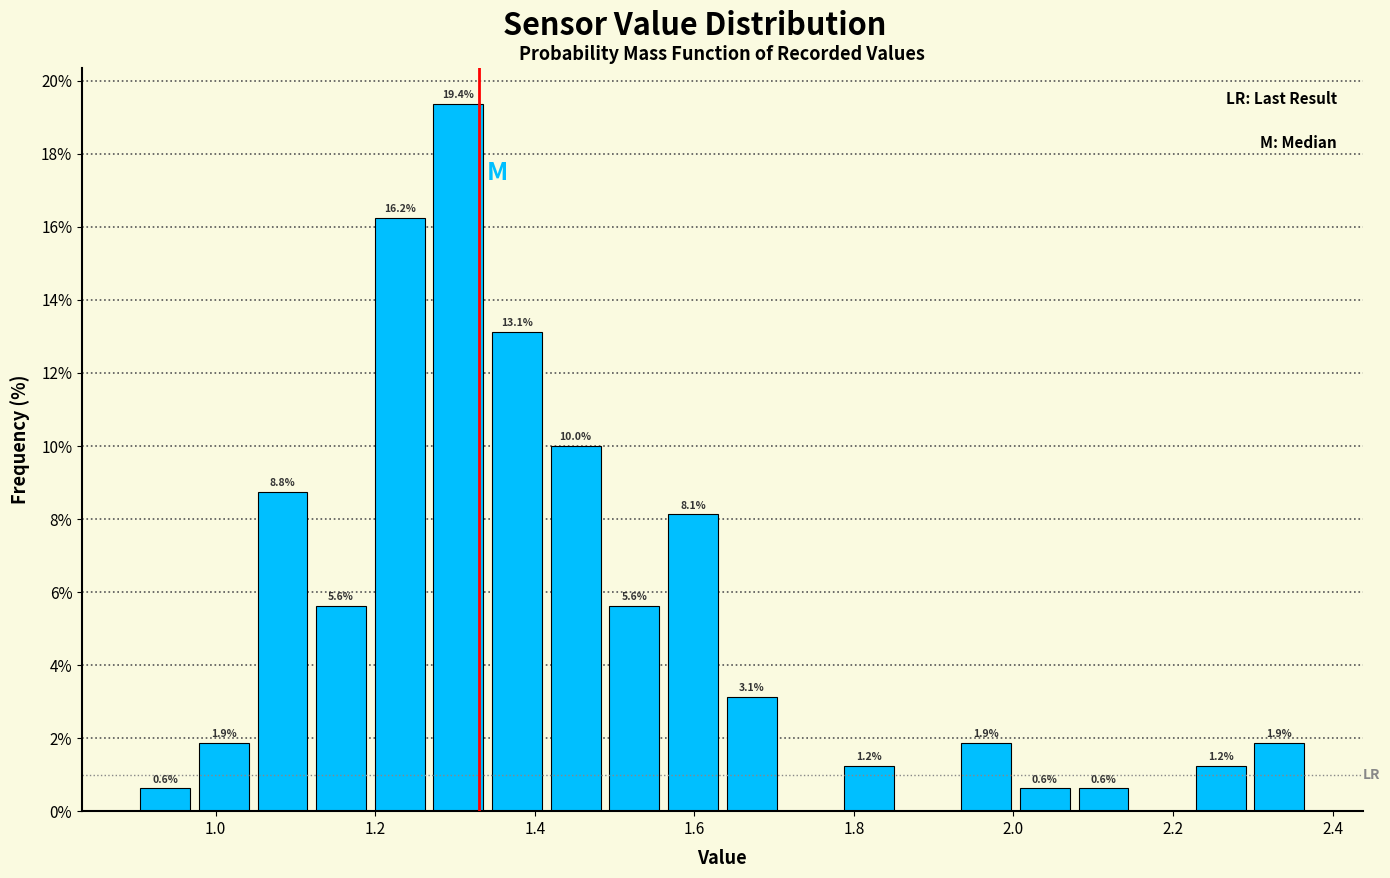

Around what value on the x-axis is the tallest bar? Give the approximate position of its centre, as read against the axis.

1.30